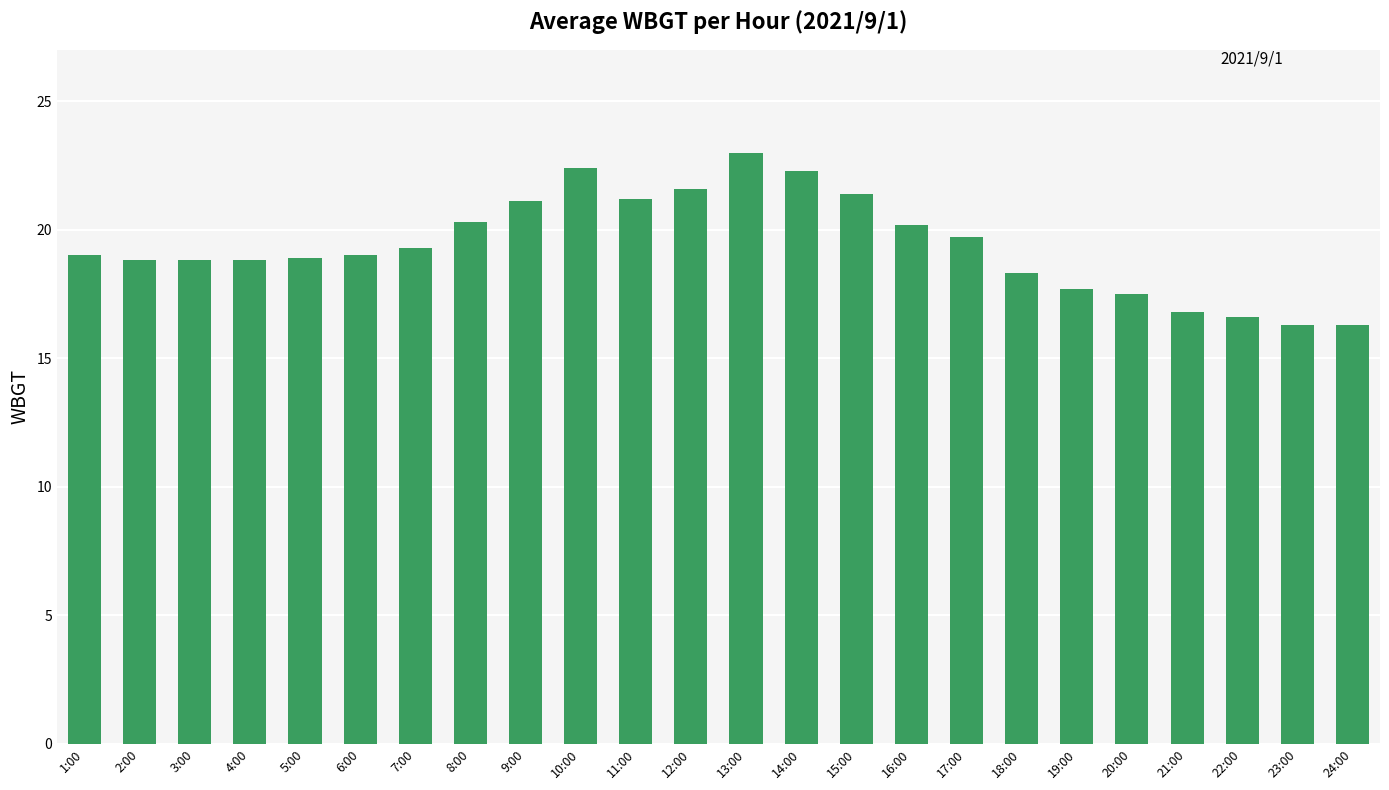

What is the difference between the values at 10:00 and 5:00?

3.5